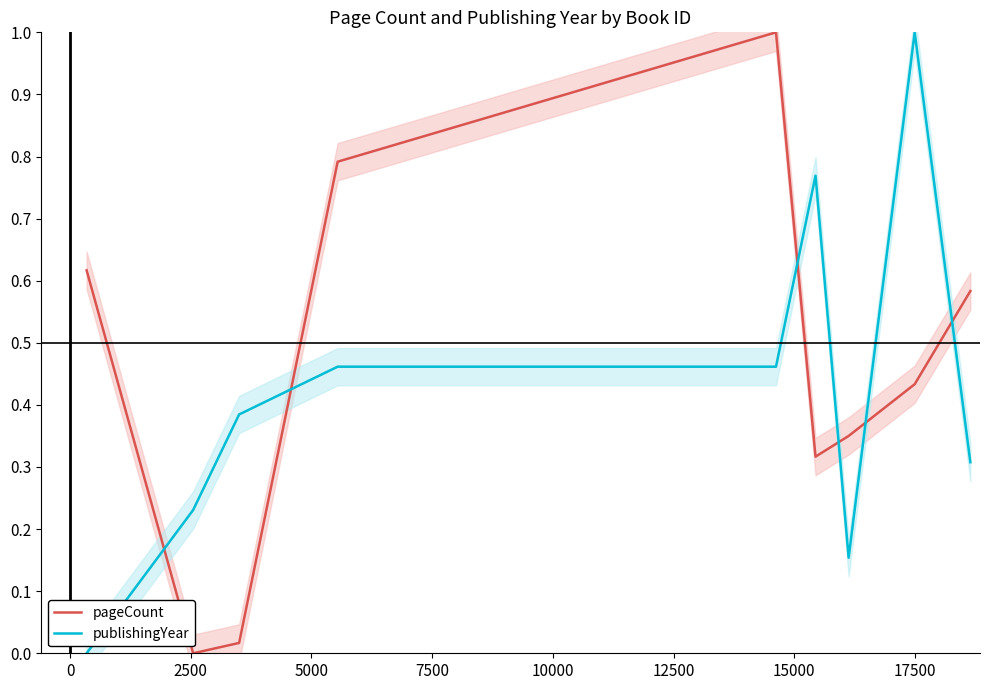

True or false: pageCount and publishingYear cross at least once.

True